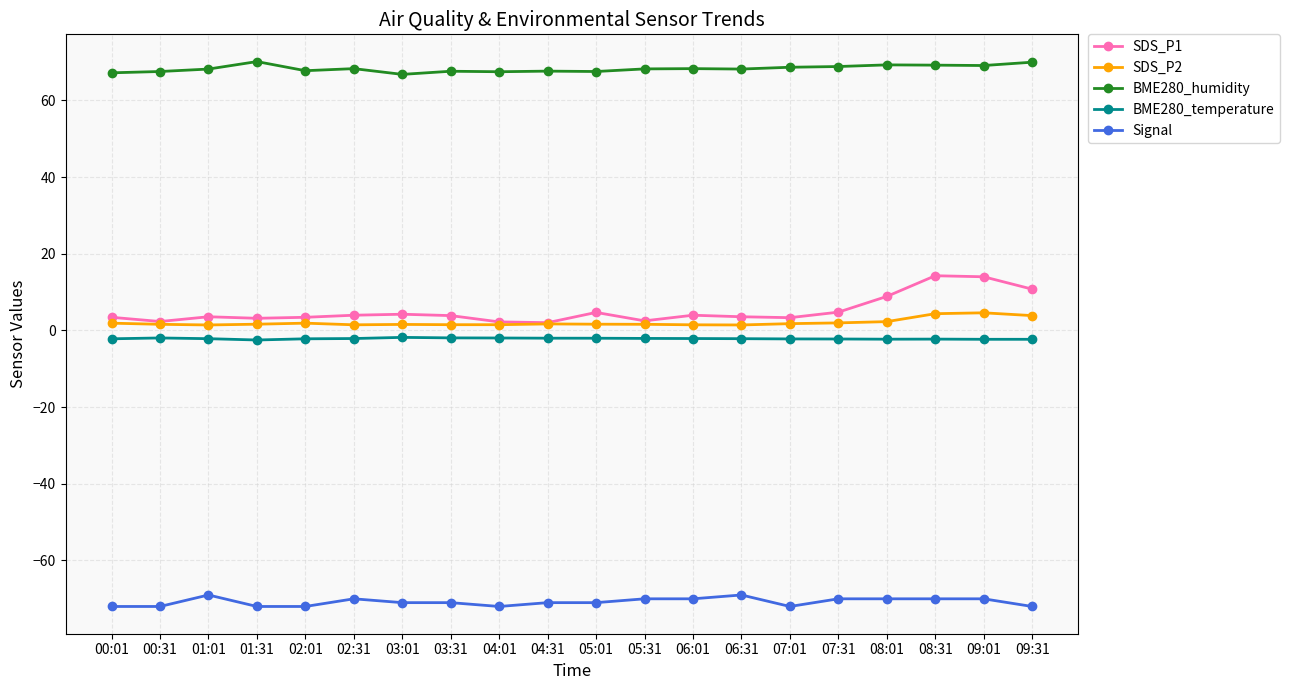

List the series in order of their peak value, lowest first.

Signal, BME280_temperature, SDS_P2, SDS_P1, BME280_humidity